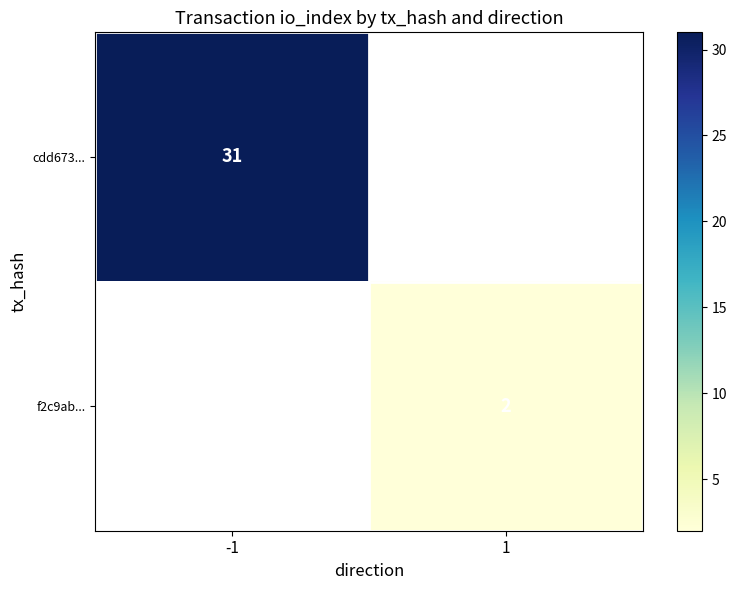

Which has a higher value, 1 or -1?

-1